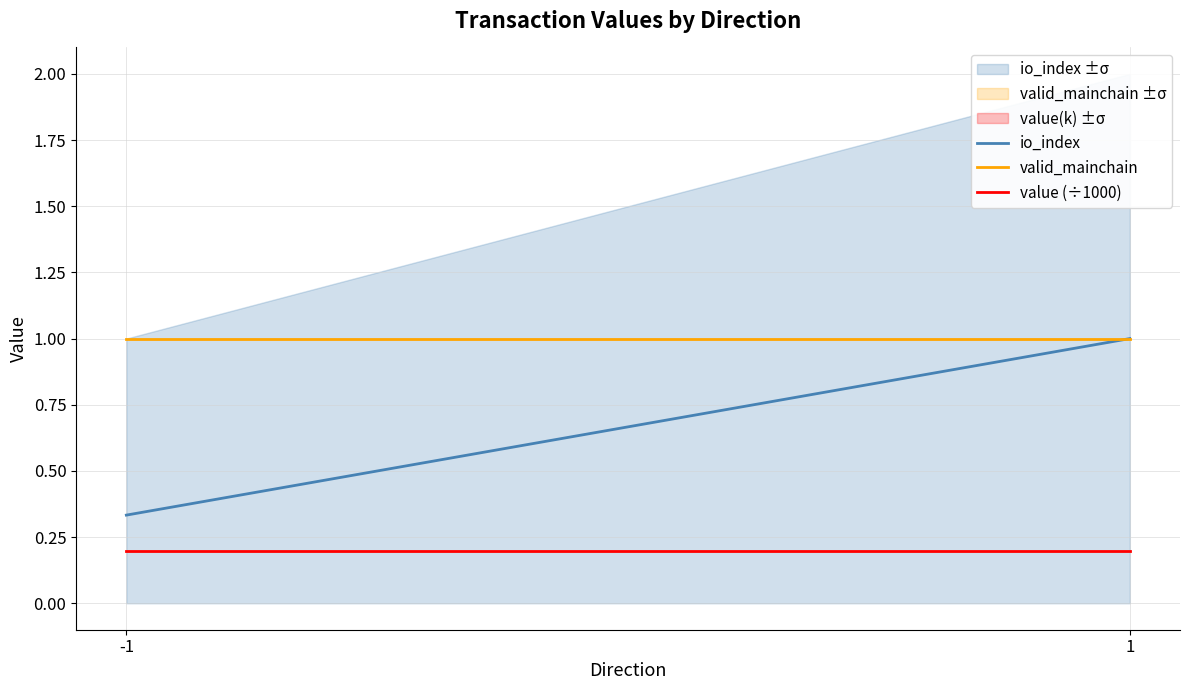

Count the number of data series in this chart.

3